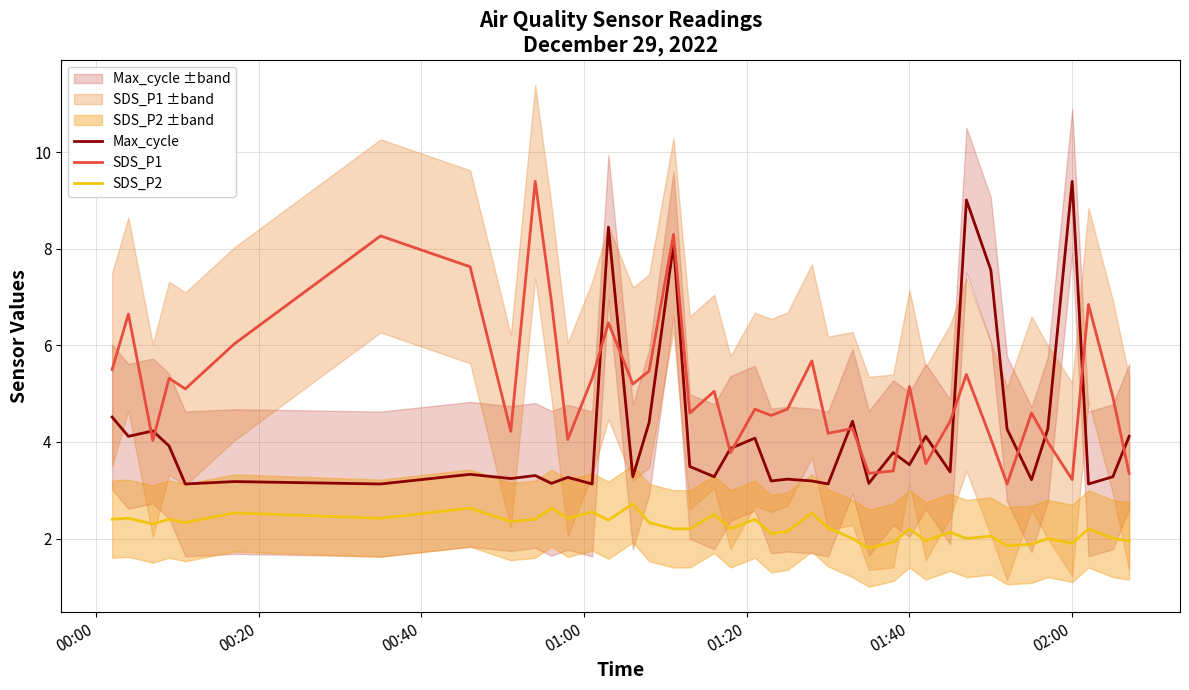

What is the highest value of the SDS_P2 series?

2.7